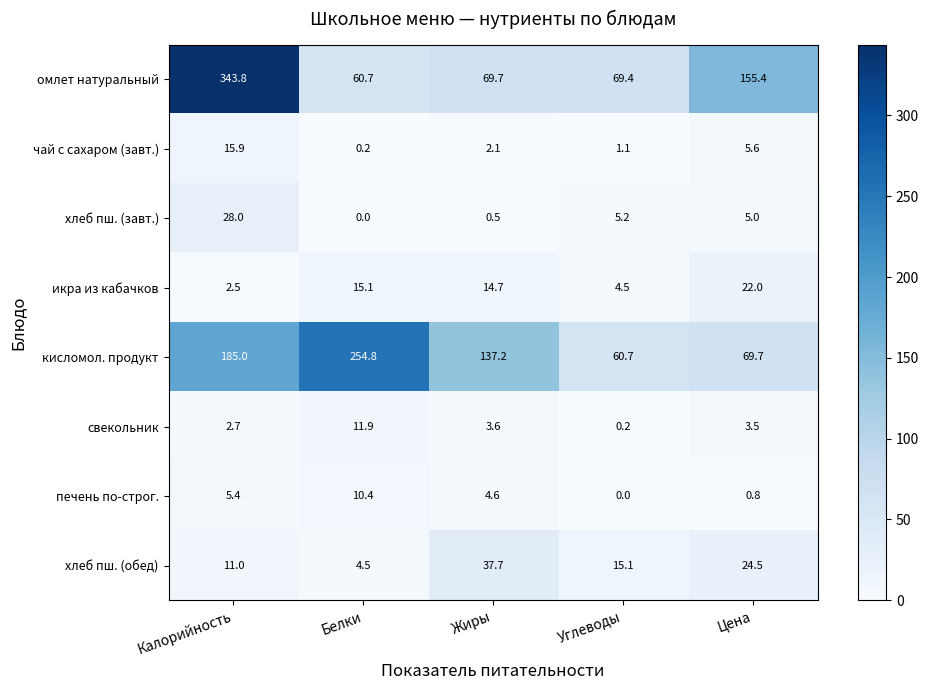

Read the омлет натуральный value at Цена.

155.4